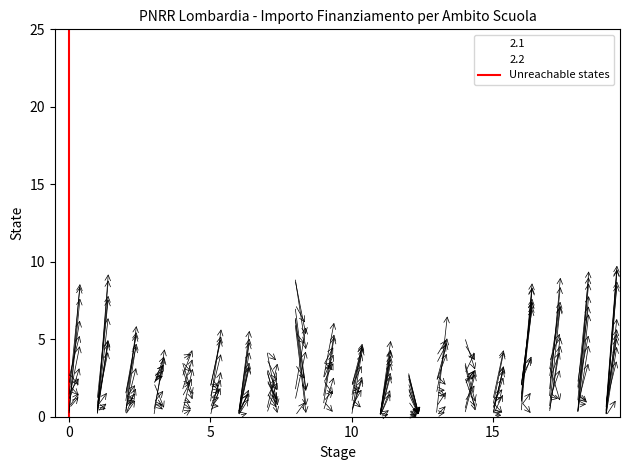

What is the value of the 2nd point from the left?

1